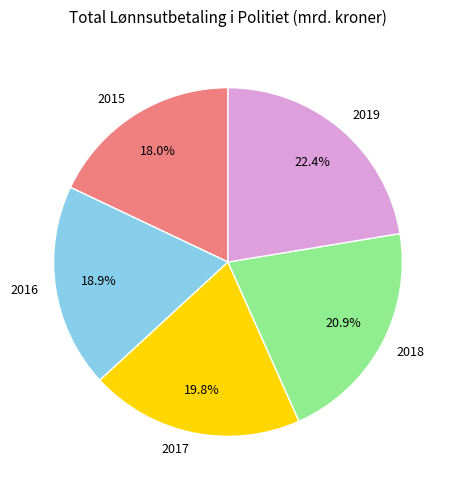

How many slices are in this pie chart?

5